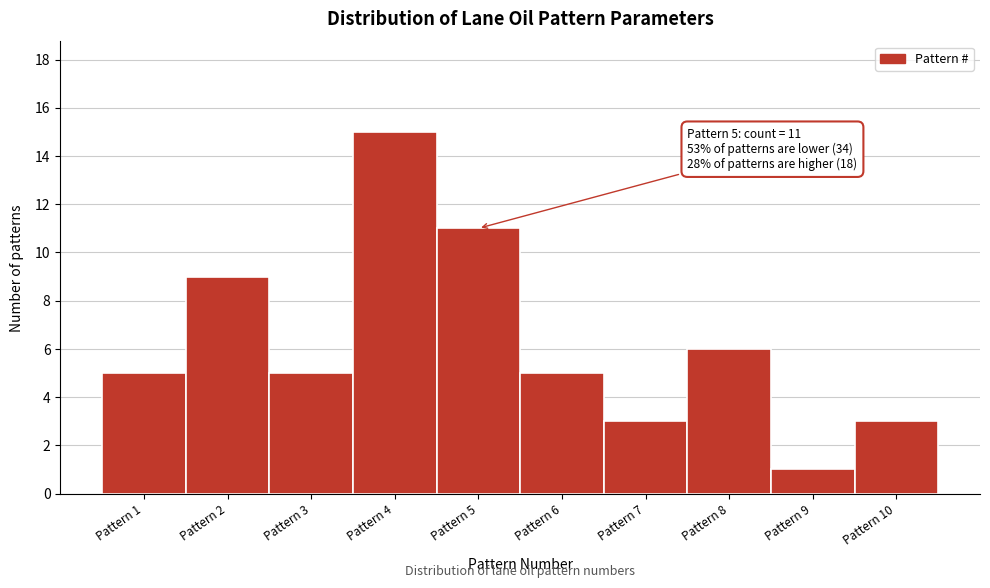

Over which range of the x-axis is the bar tallest?

3.5 to 4.5